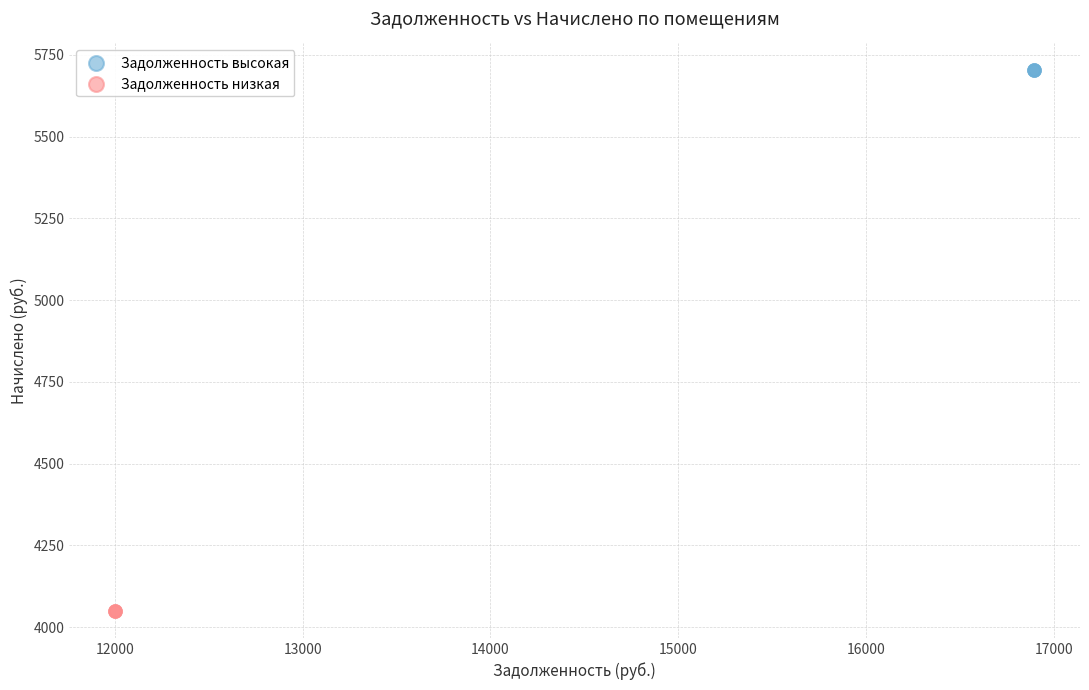

Which series contains the highest Y value?

Задолженность высокая